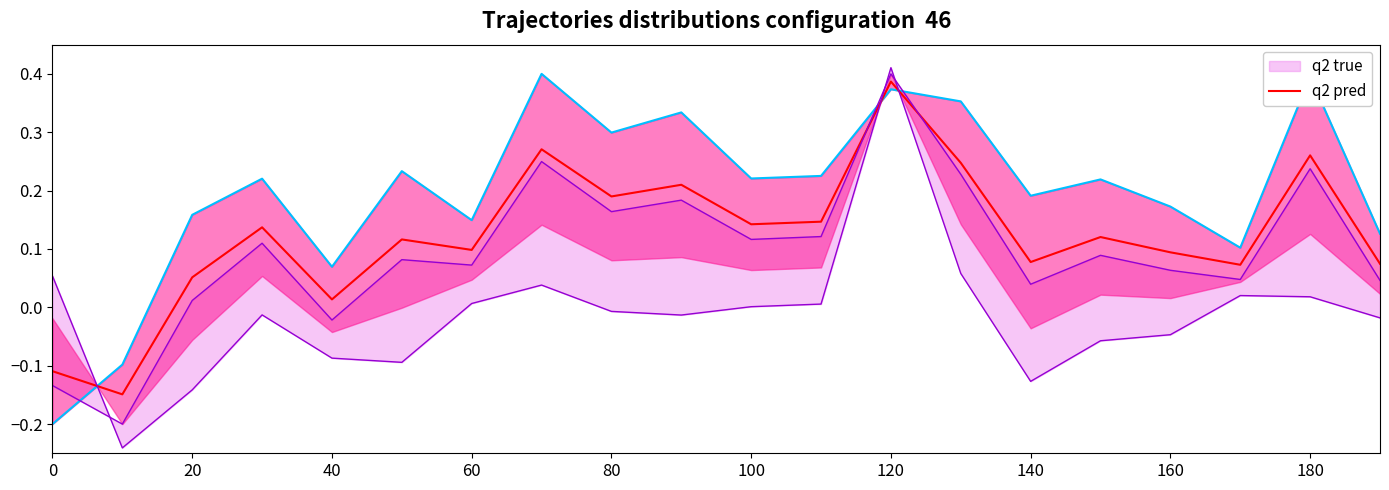

What is the value of the q2 pred point at the 19th from the left?

0.3